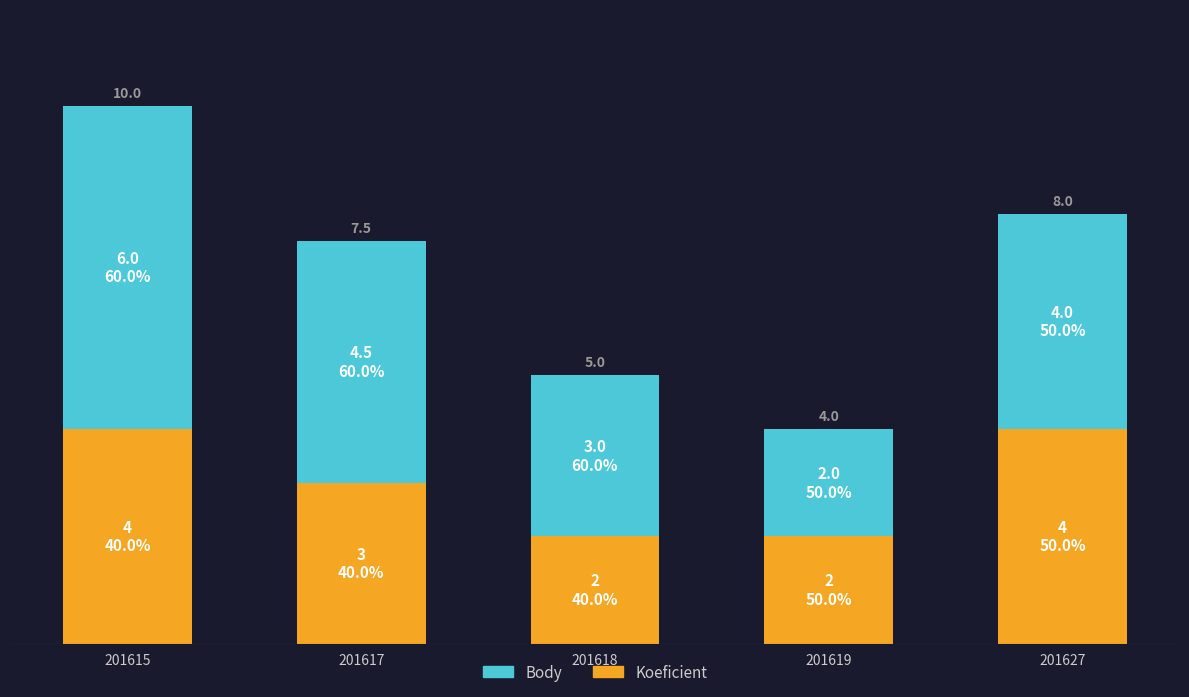

What is the maximum value for Koeficient?

4.0